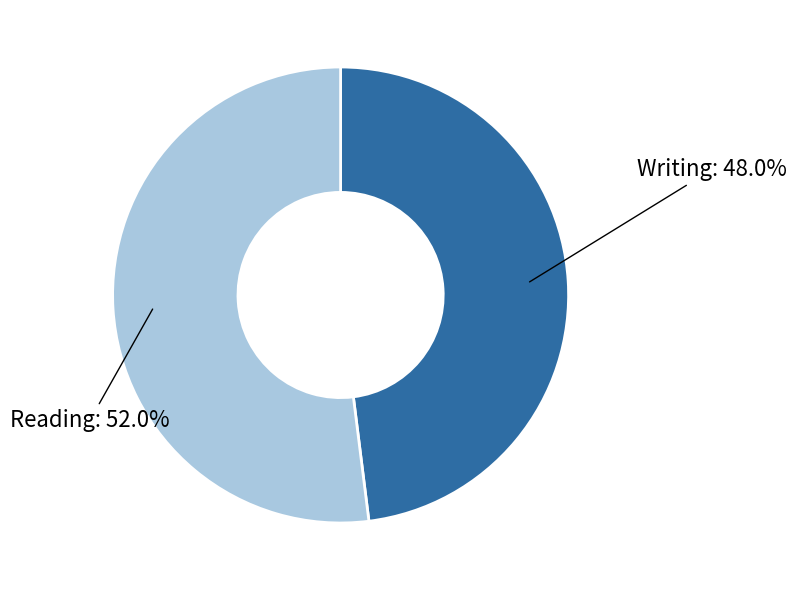

Does any single category account for the majority?

Yes